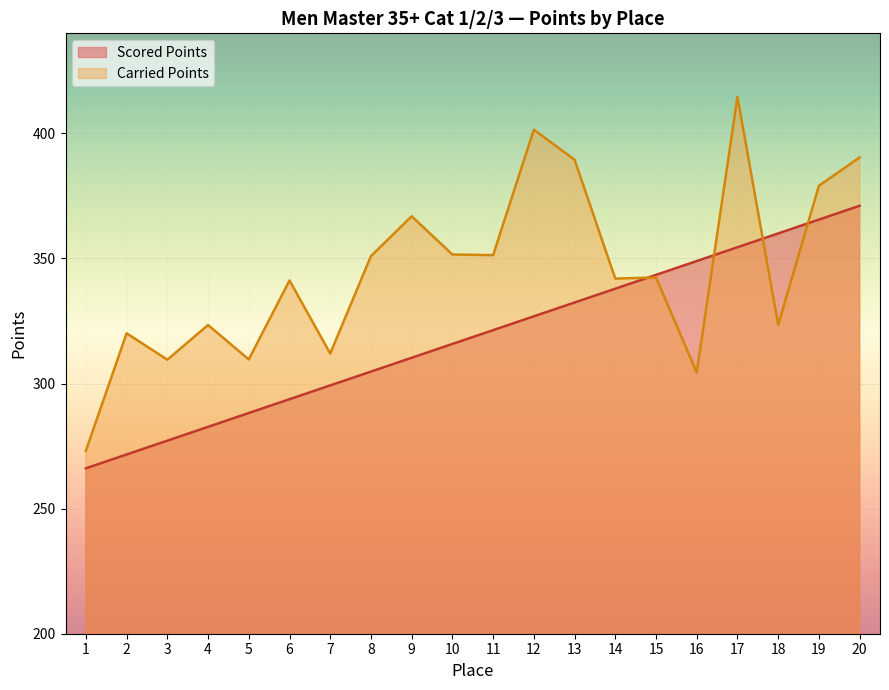

How many times do Scored Points and Carried Points cross each other?

4